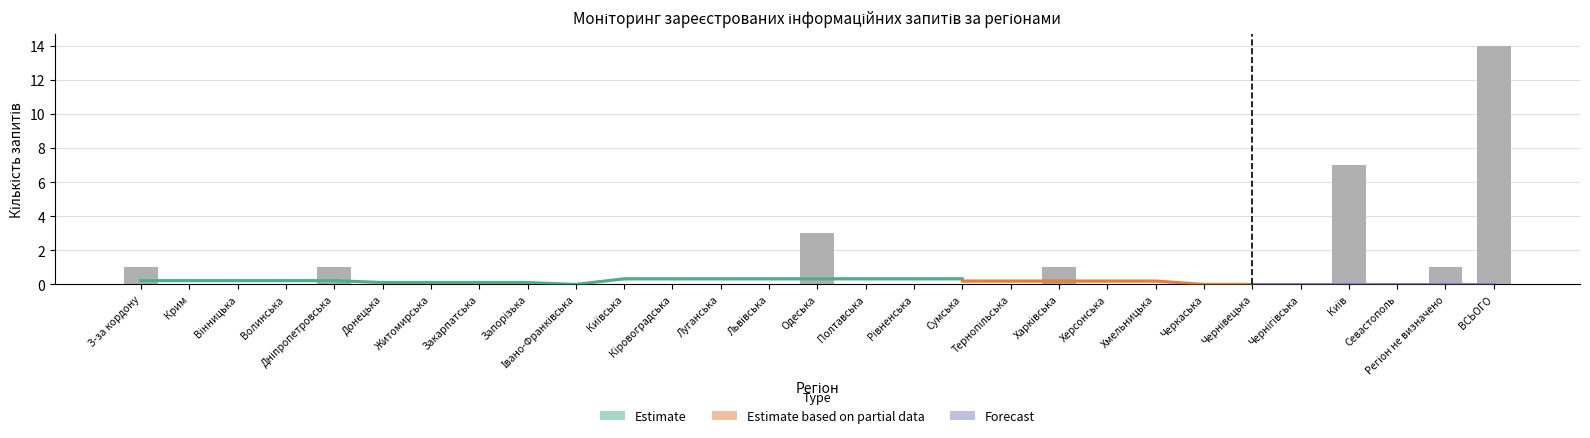

What is the sum of all values?

28